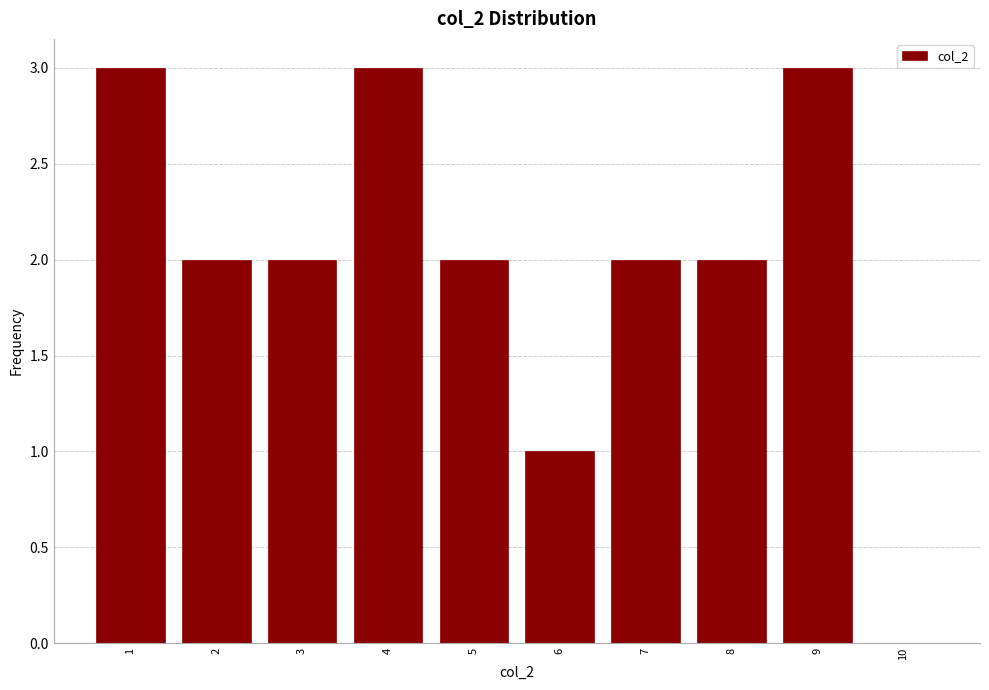

Reading right to left, list all the values displayed in this chart.

10=0	9=3	8=2	7=2	6=1	5=2	4=3	3=2	2=2	1=3